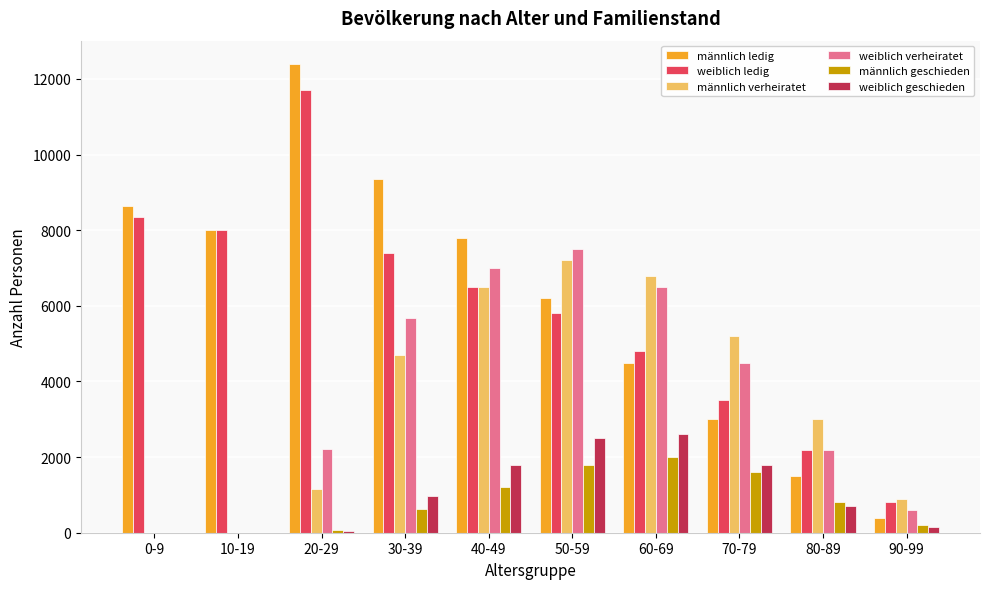

What are all the series names shown in the legend?

männlich ledig, weiblich ledig, männlich verheiratet, weiblich verheiratet, männlich geschieden, weiblich geschieden